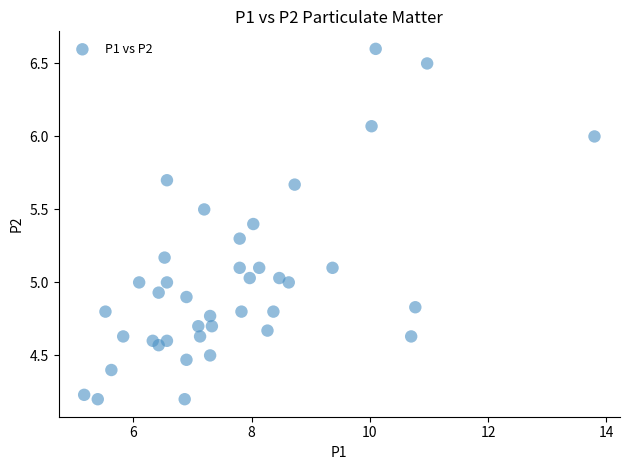

What is the range of Y values (max minus min)?

2.4